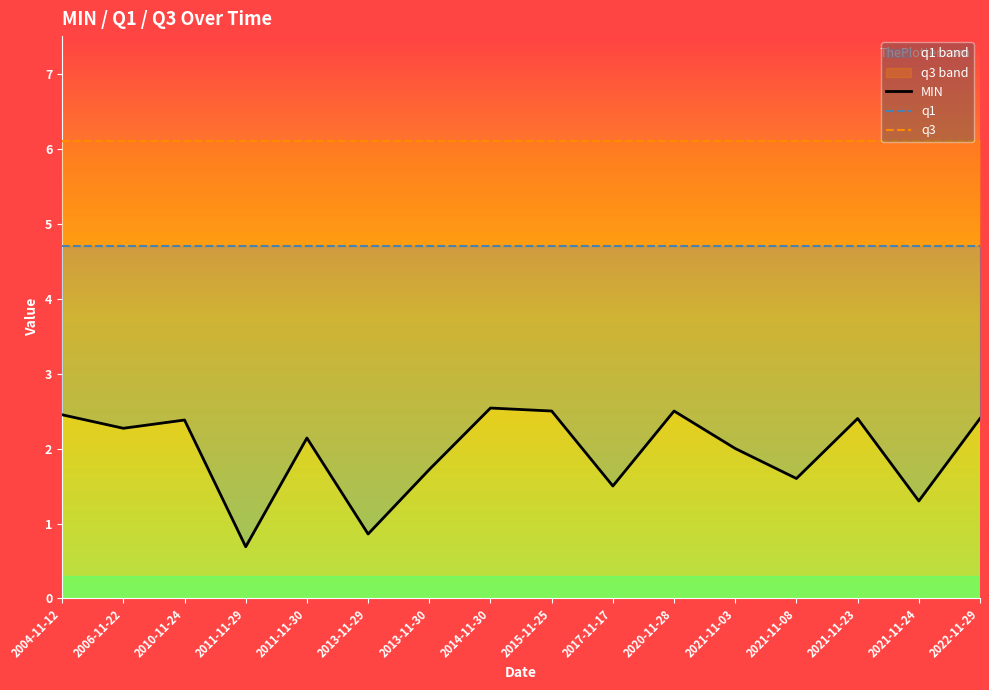

True or false: q3 and MIN cross at least once.

False